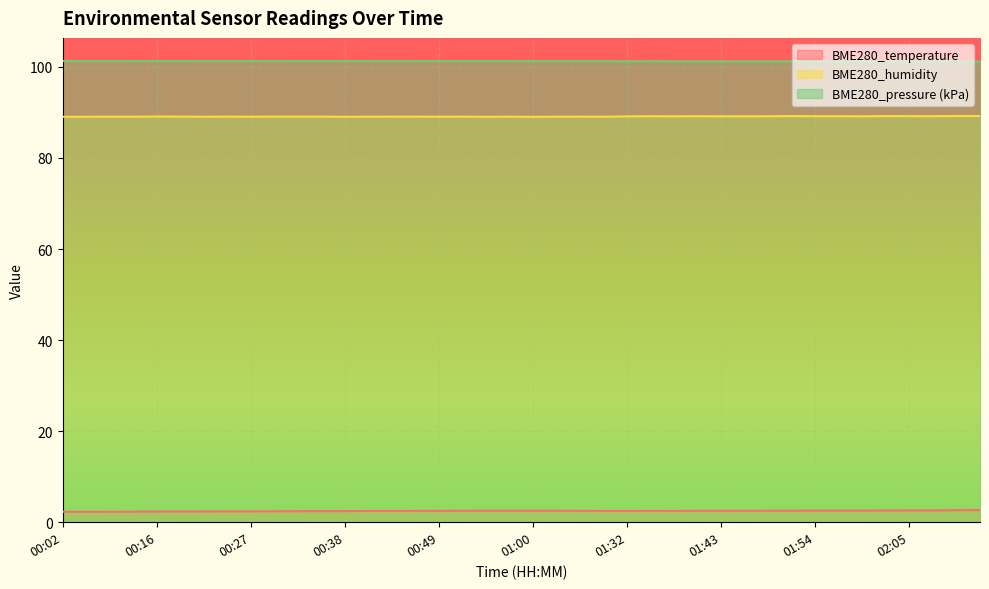

Reading right to left, extract all data points from this chart.

BME280_temperature: 2.7	2.6	2.6	2.6	2.6	2.5	2.5	2.5	2.5	2.5	2.5	2.5	2.5	2.5	2.5	2.5	2.5	2.5	2.5	2.5	2.5	2.5	2.5	2.5	2.5	2.5	2.5	2.4	2.4	2.4	2.4	2.4	2.4	2.4	2.4	2.3	2.3	2.3	2.3	2.3
BME280_humidity: 89.2	89.2	89.2	89.2	89.2	89.2	89.2	89.2	89.2	89.2	89.2	89.2	89.2	89.2	89.2	89.2	89.1	89.1	89.1	89.0	89.1	89.0	89.1	89.1	89.1	89.1	89.1	89.0	89.1	89.1	89.1	89.1	89.1	89.1	89.1	89.1	89.1	89.1	89.1	89.0
BME280_pressure: 101.2	101.2	101.2	101.2	101.2	101.2	101.2	101.2	101.2	101.2	101.2	101.2	101.2	101.2	101.3	101.3	101.3	101.3	101.3	101.3	101.3	101.3	101.3	101.3	101.3	101.3	101.3	101.3	101.3	101.3	101.3	101.3	101.3	101.3	101.3	101.3	101.3	101.3	101.3	101.3